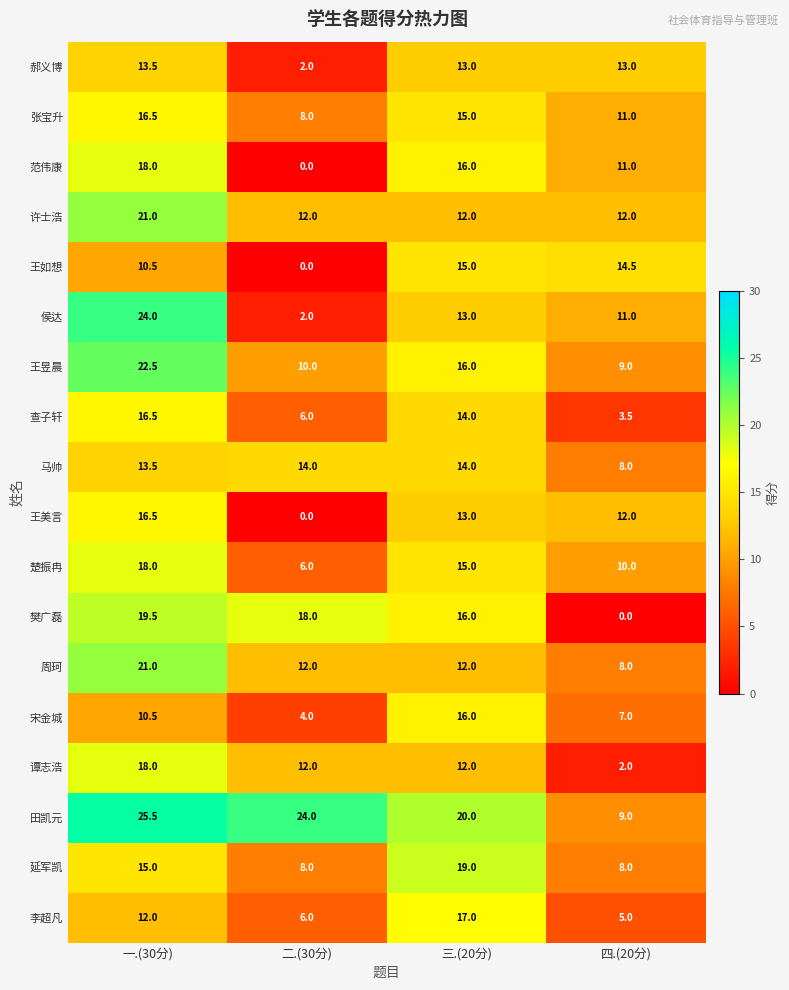

Which series has the largest total across all categories?

田凯元